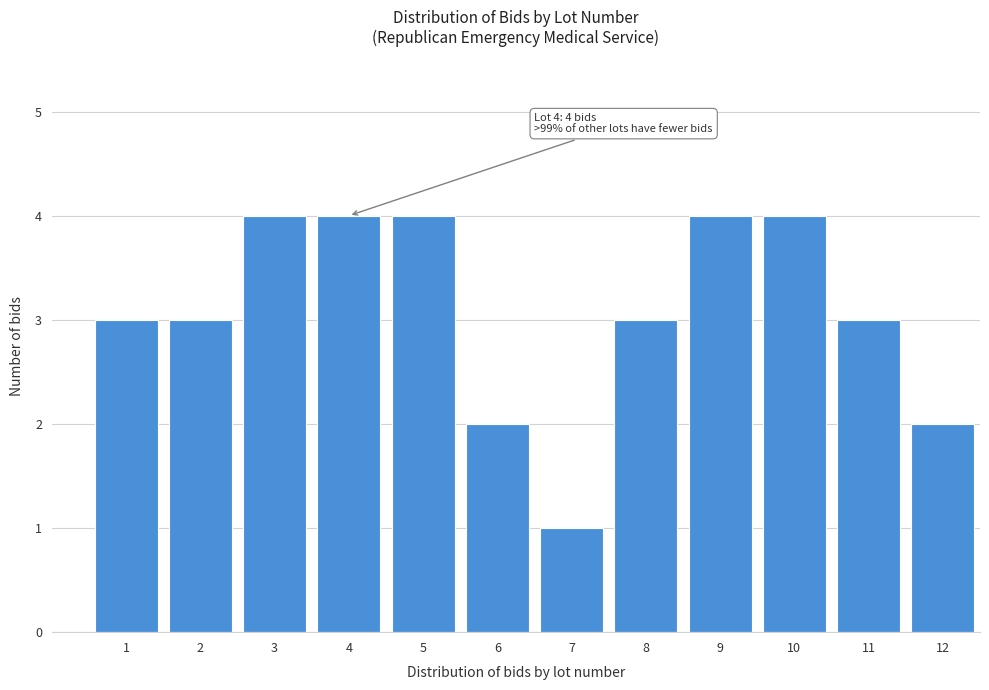

Reading left to right, what are all the values shown in this chart?

3	3	4	4	4	2	1	3	4	4	3	2